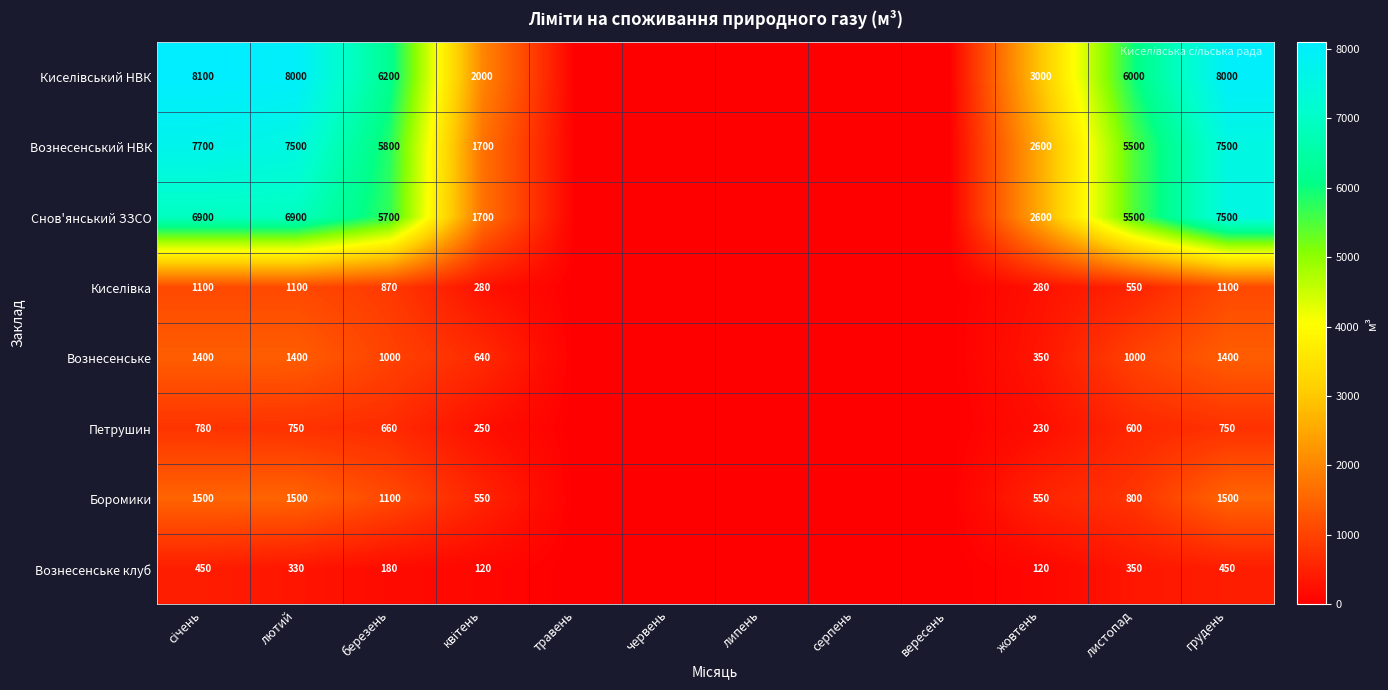

At which category does the chart reach its minimum across all series?

травень